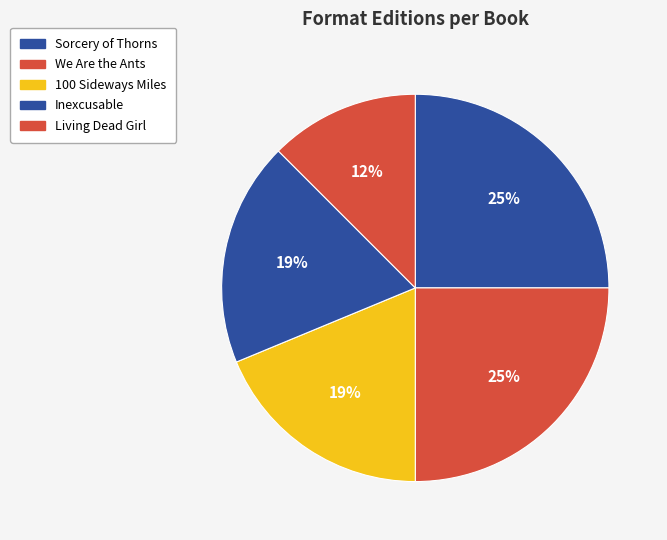

How many segments does this pie chart have?

5